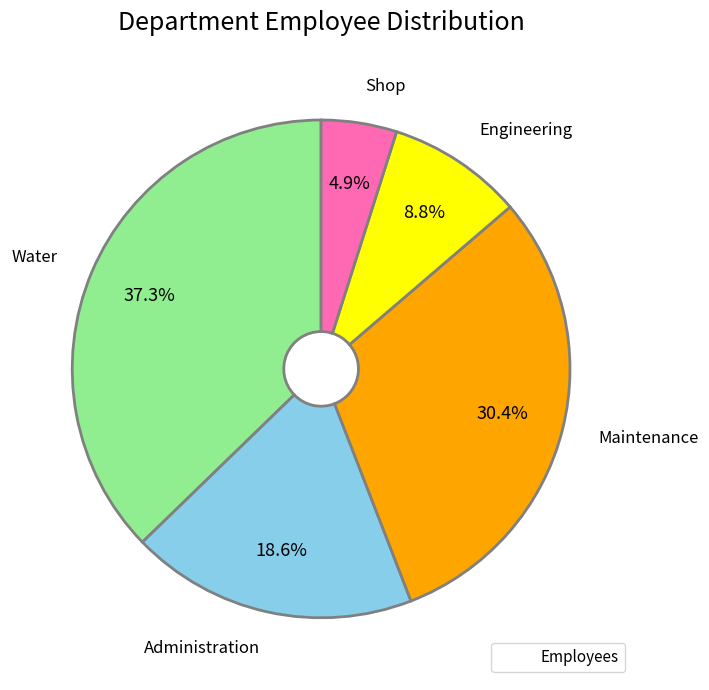

Is there any slice that represents more than half of the pie?

No